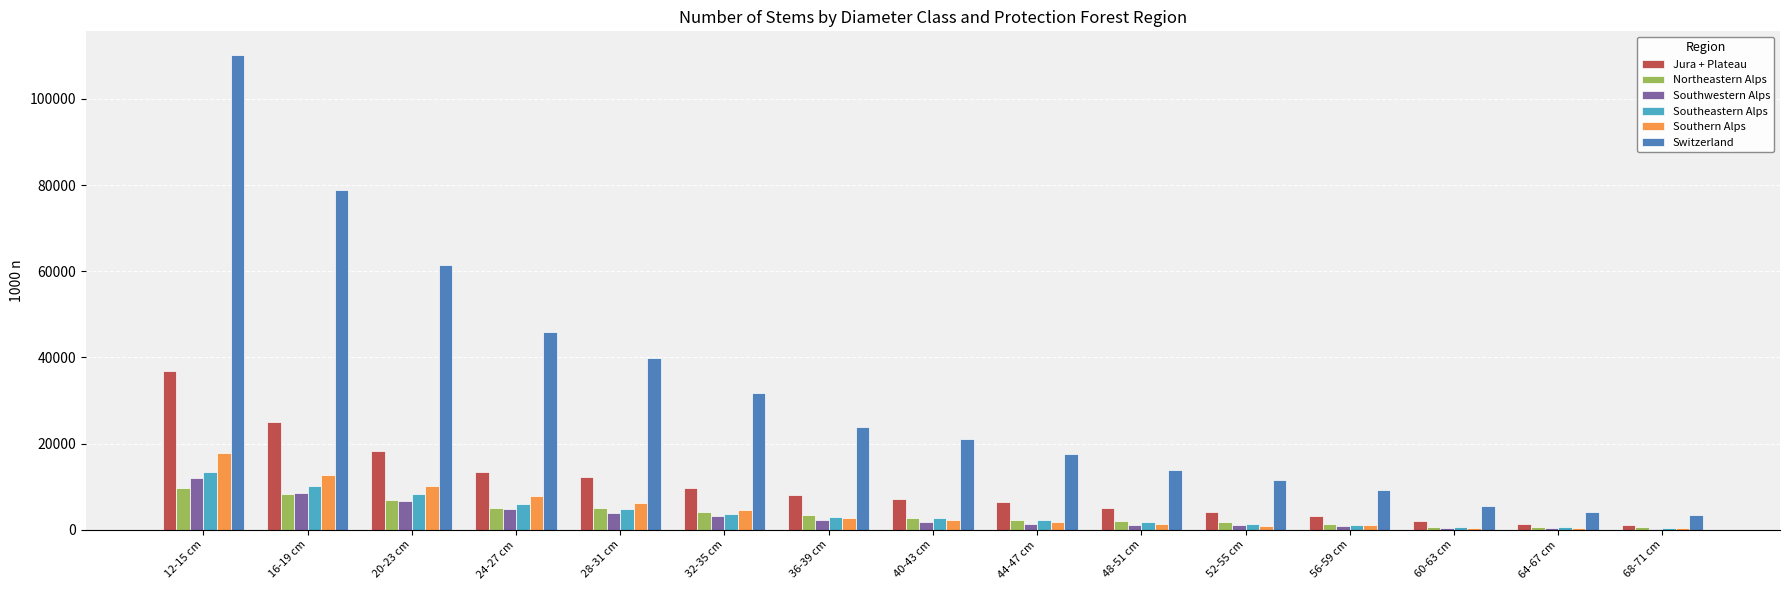

Which series changed the most between 24-27 cm and 48-51 cm?

Switzerland